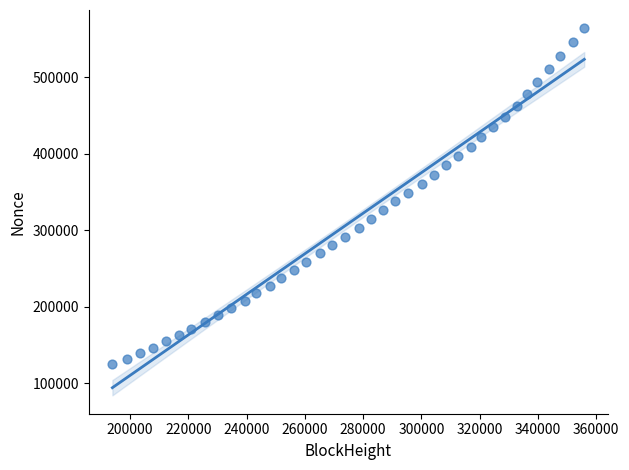

What is the range of X values (max minus min)?

161947